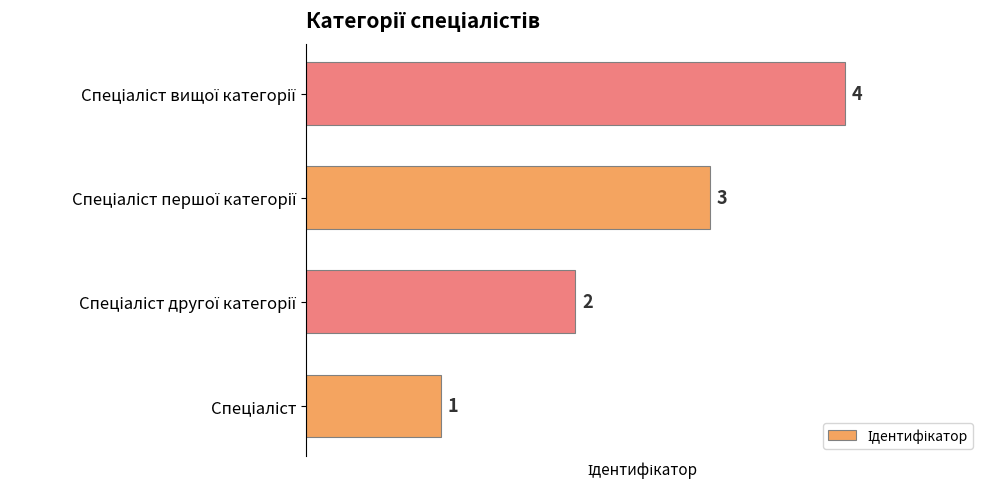

What is the sum of all values?

10